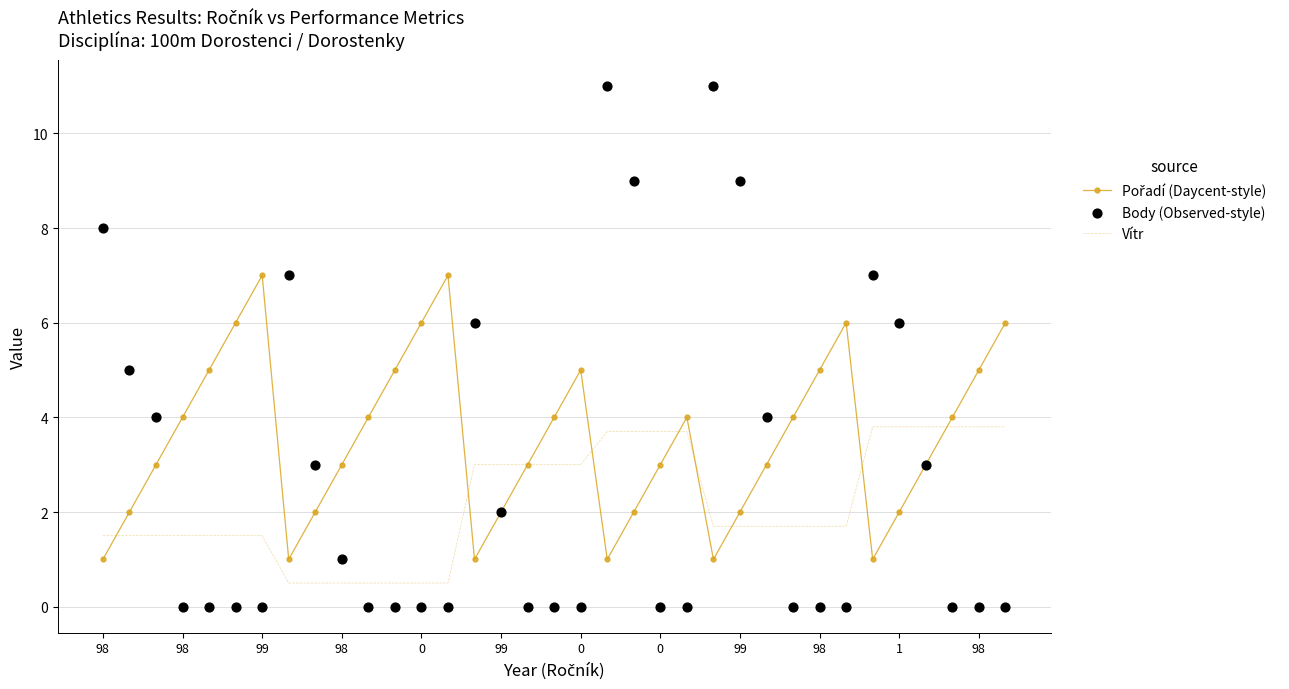

Which series contains the lowest Y value?

Body (Observed-style)